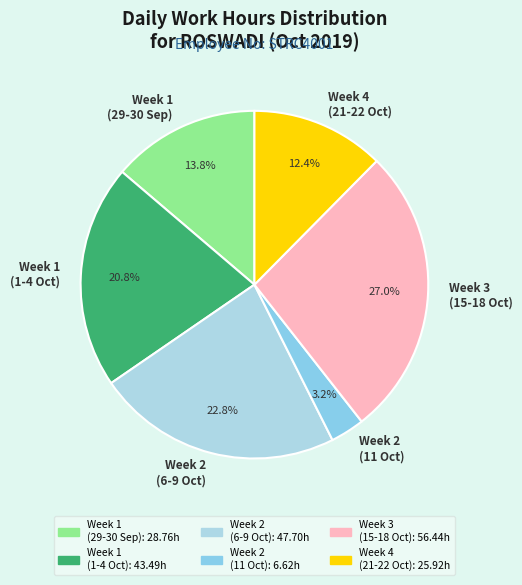

What is the total percentage of Week 1 (1-4 Oct) and Week 4 (21-22 Oct)?

33.2%